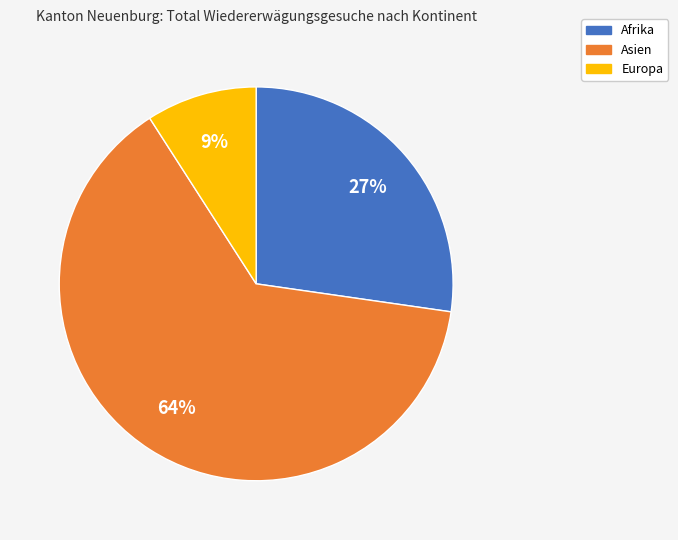

Which has a higher value, Asien or Europa?

Asien